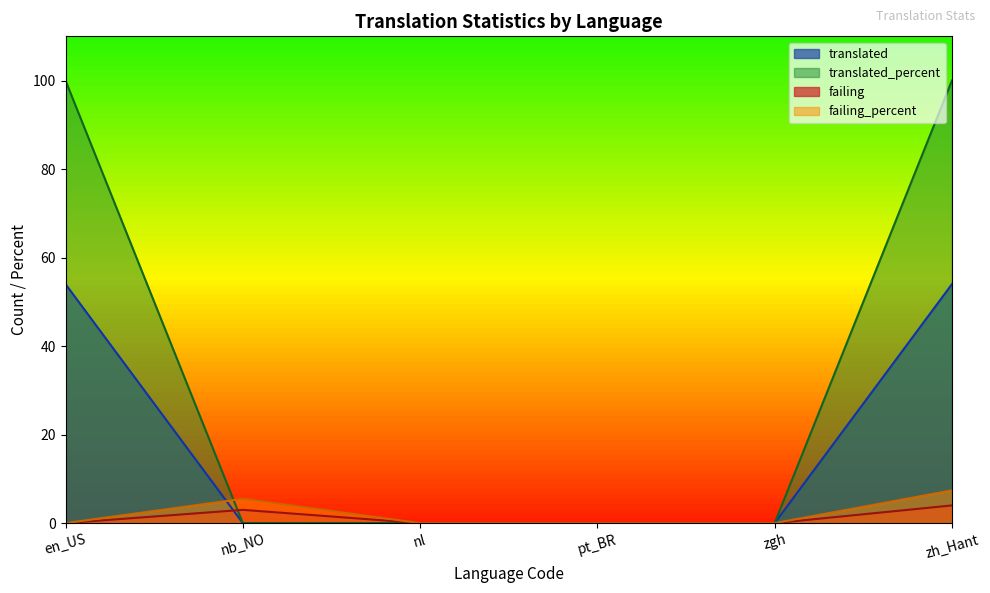

The value of translated_percent at en_US is 34.5. True or false?

False